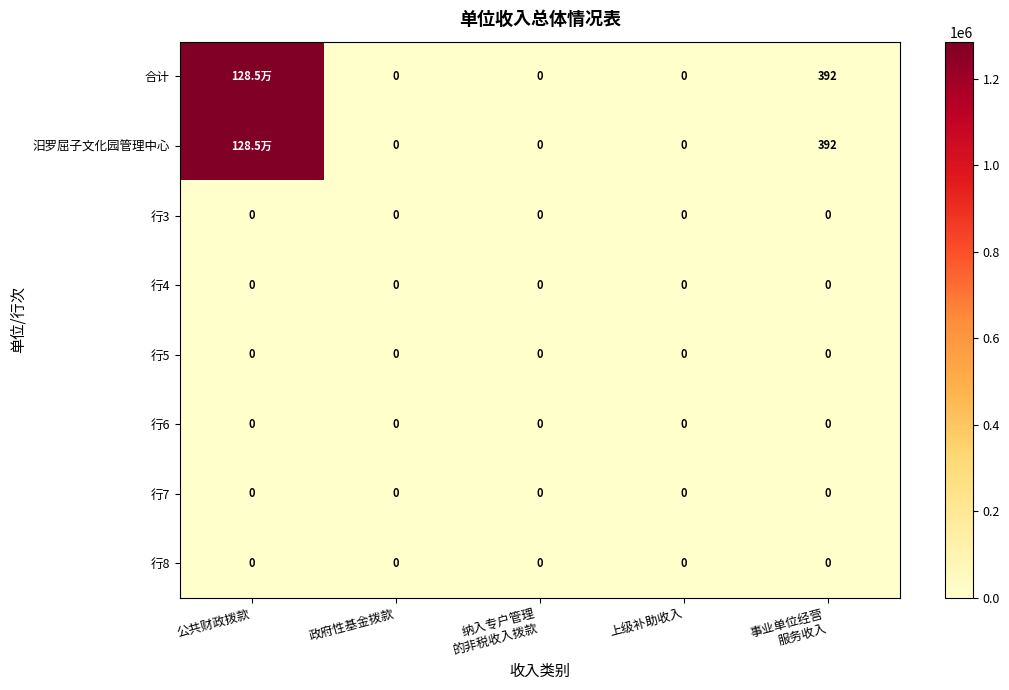

Which category has the highest value across all series?

公共财政拨款